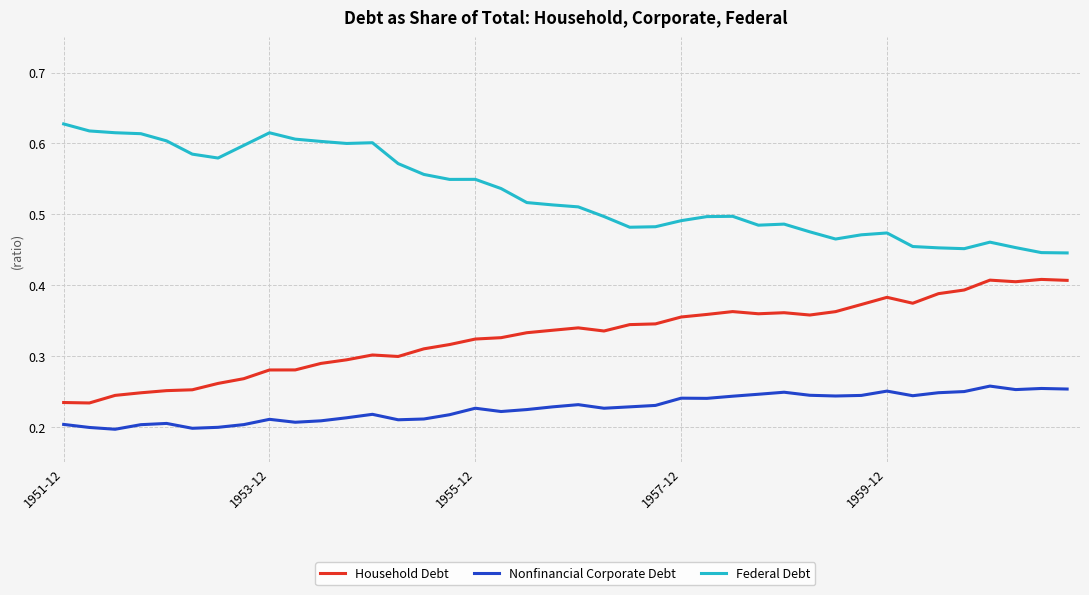

Rank the series by their maximum value, from lowest to highest.

Nonfinancial Corporate Debt, Household Debt, Federal Debt